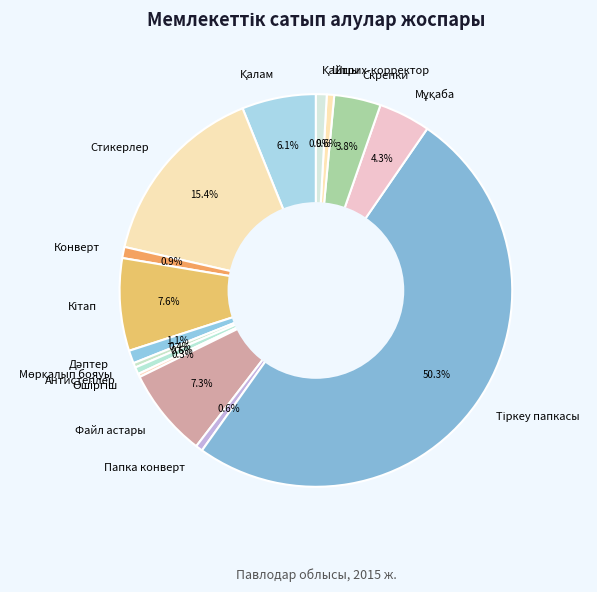

Approximately how many times larger is the value at Стикерлер compared to Папка конверт?

26.5